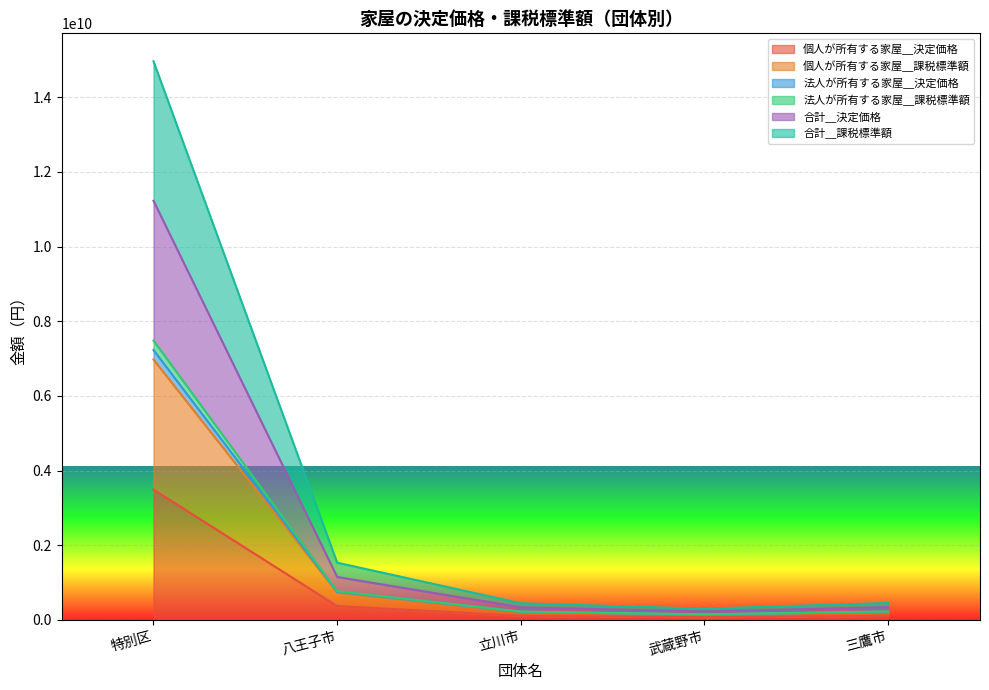

True or false: 合計＿決定価格 and 個人が所有する家屋＿課税標準額 intersect in this chart.

False